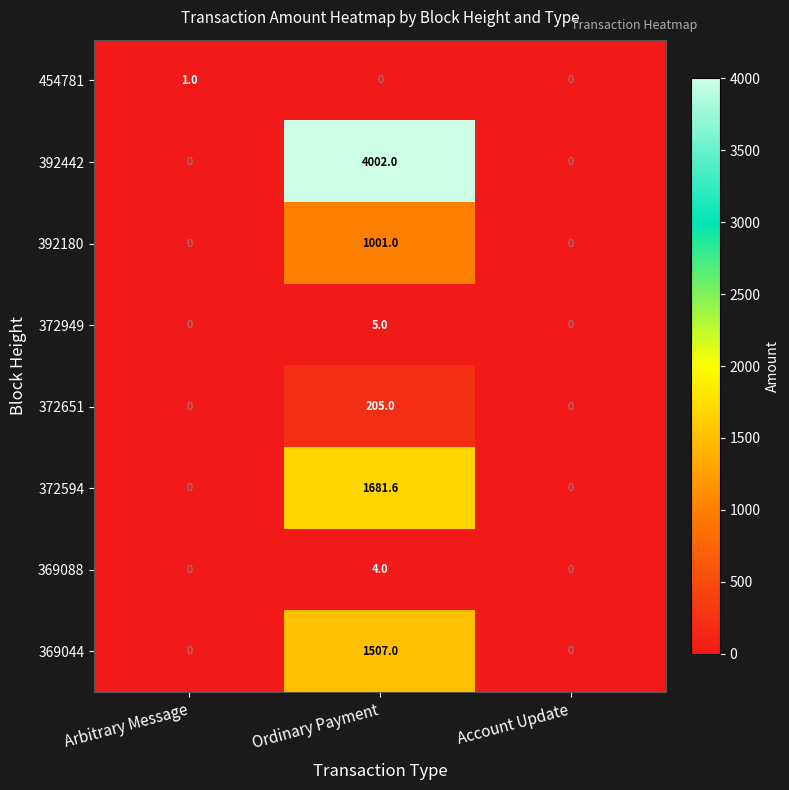

The 392442 series shows -2548.9 at Account Update. True or false?

False